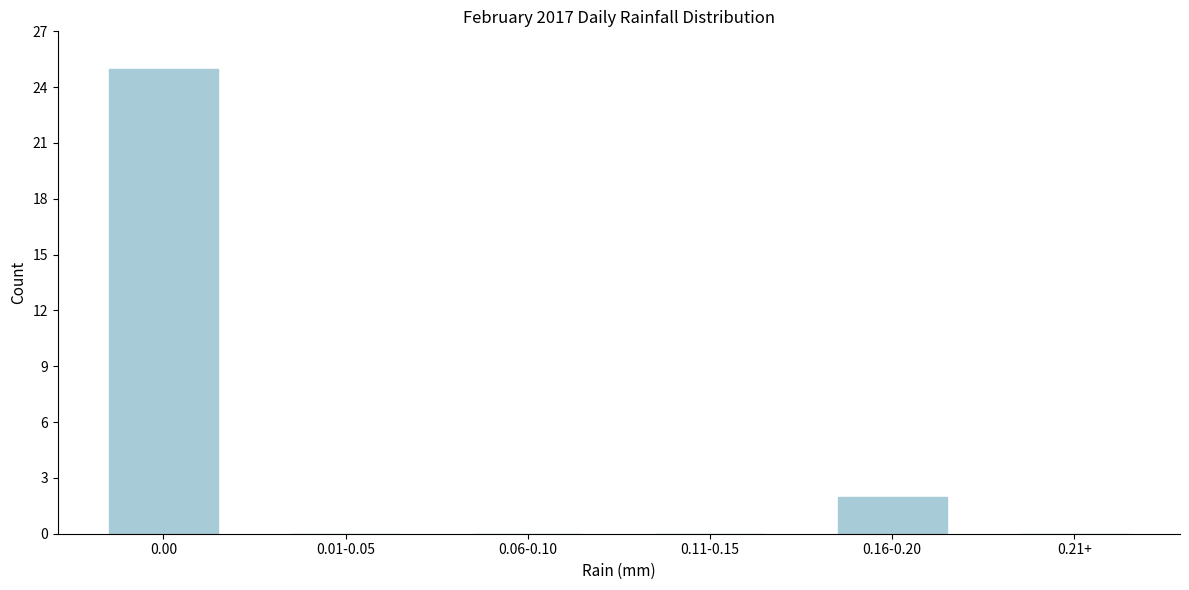

Which has a higher value, 0.16-0.20 or 0.21+?

0.16-0.20